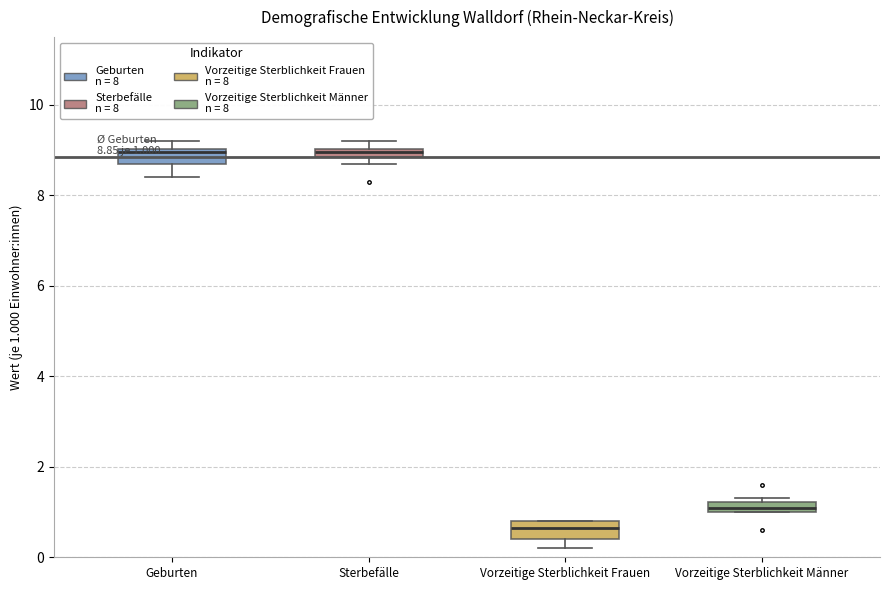

Which box has the lowest median line?

Vorzeitige Sterblichkeit Frauen